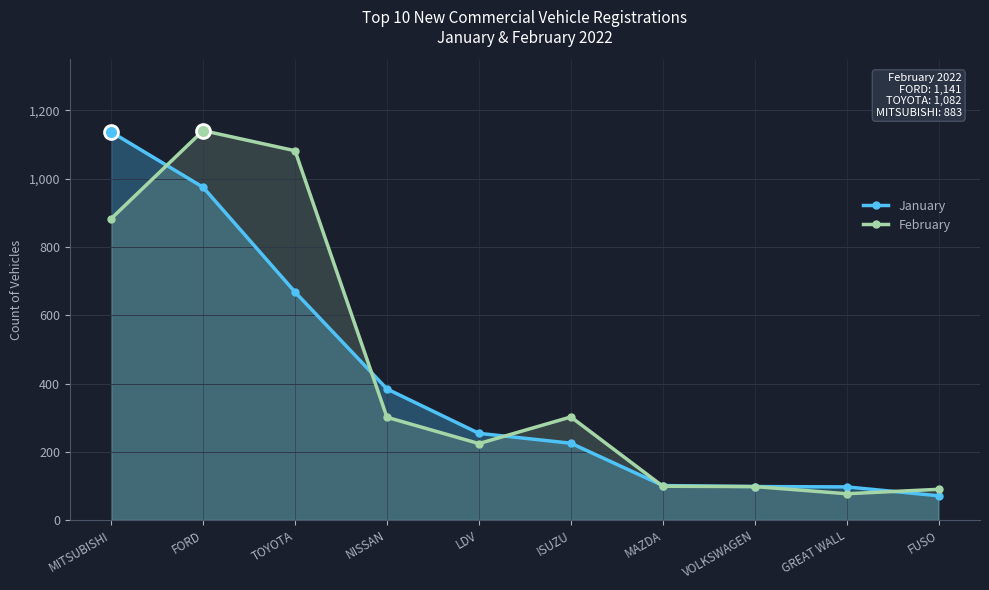

The February series shows 98 at VOLKSWAGEN. True or false?

True